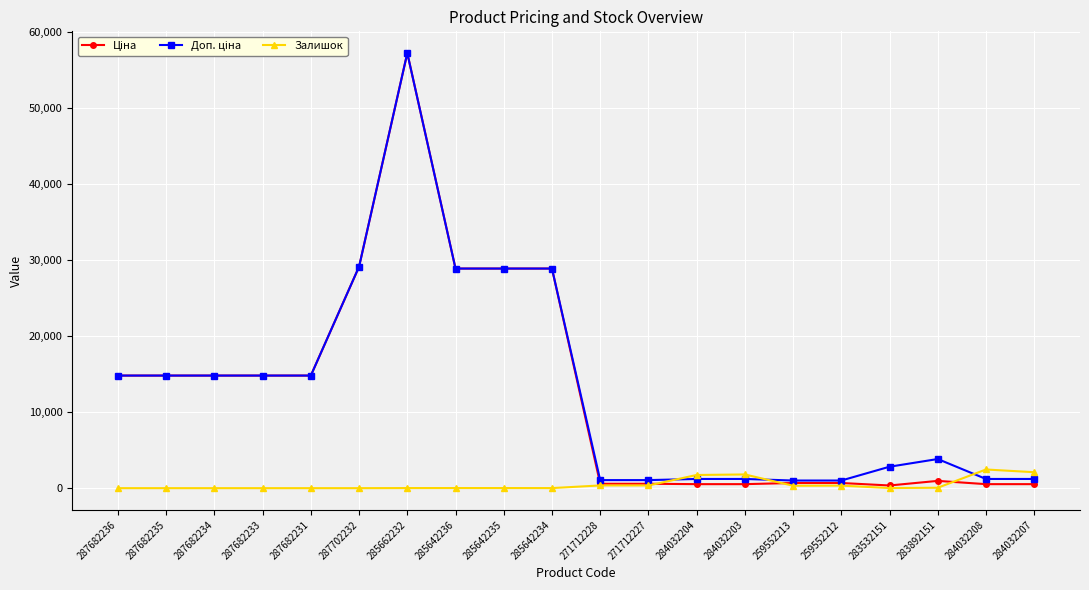

What is the greatest value displayed?

57258.0